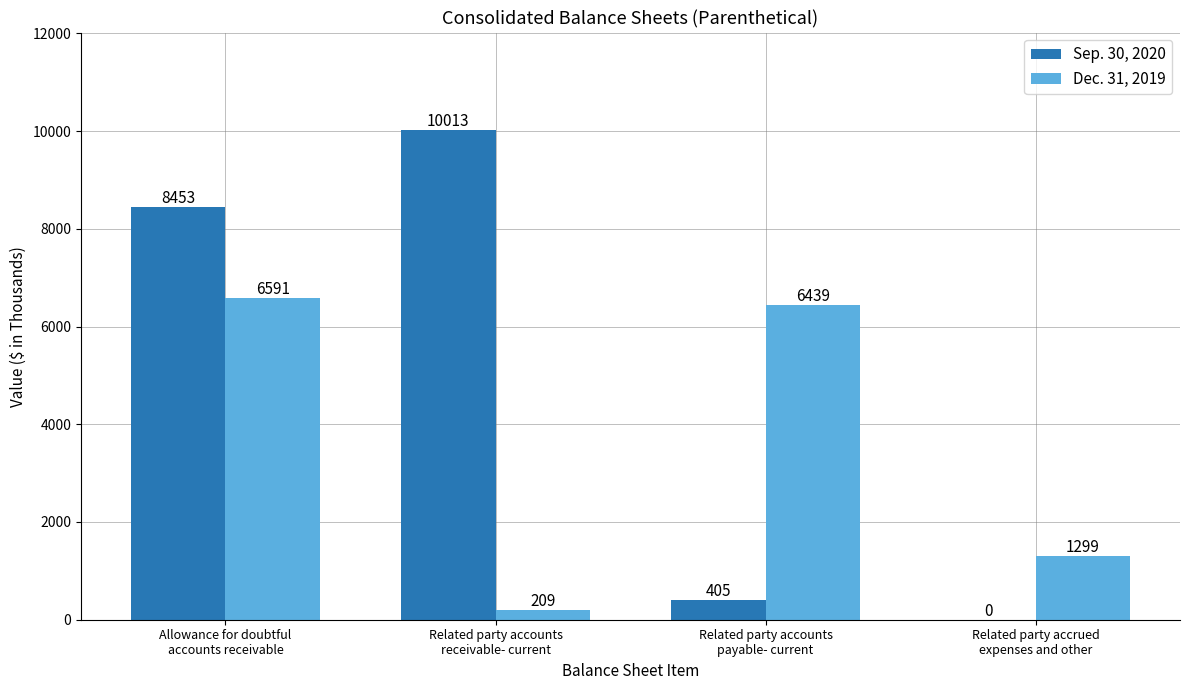

How many data points does each series have?

4